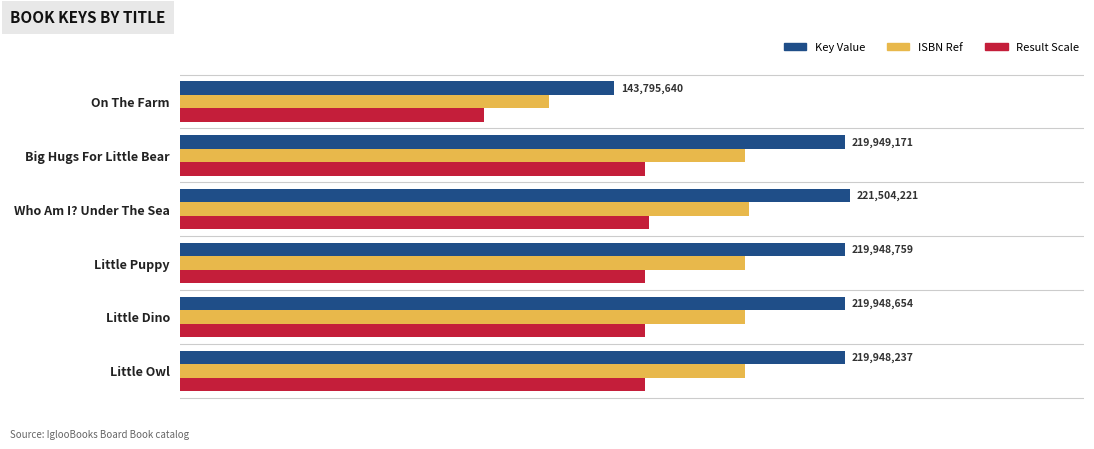

Which series has the largest range (max minus min)?

Key Value